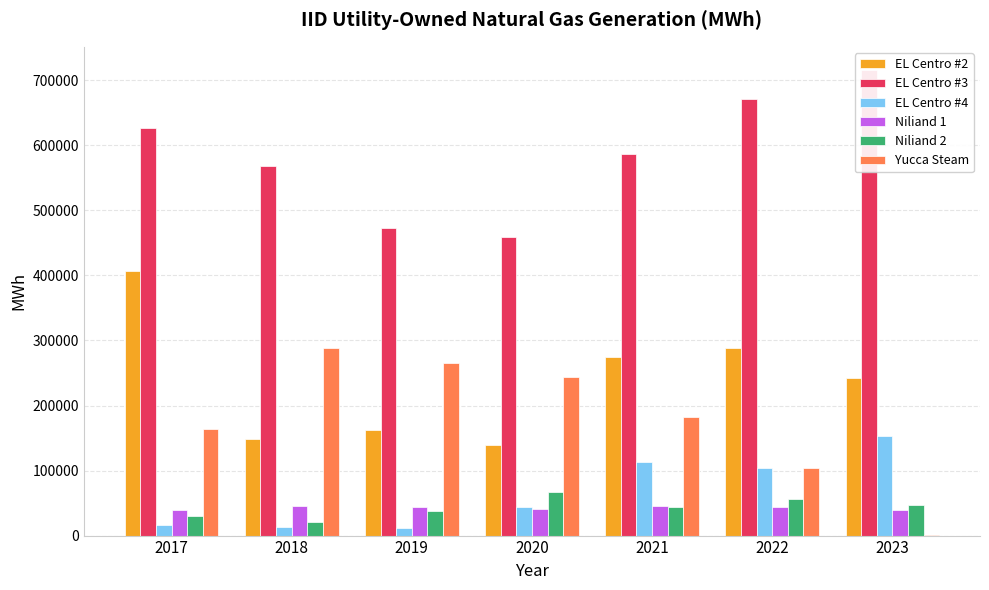

What is the spread (max minus min) of values at 2020?

417946